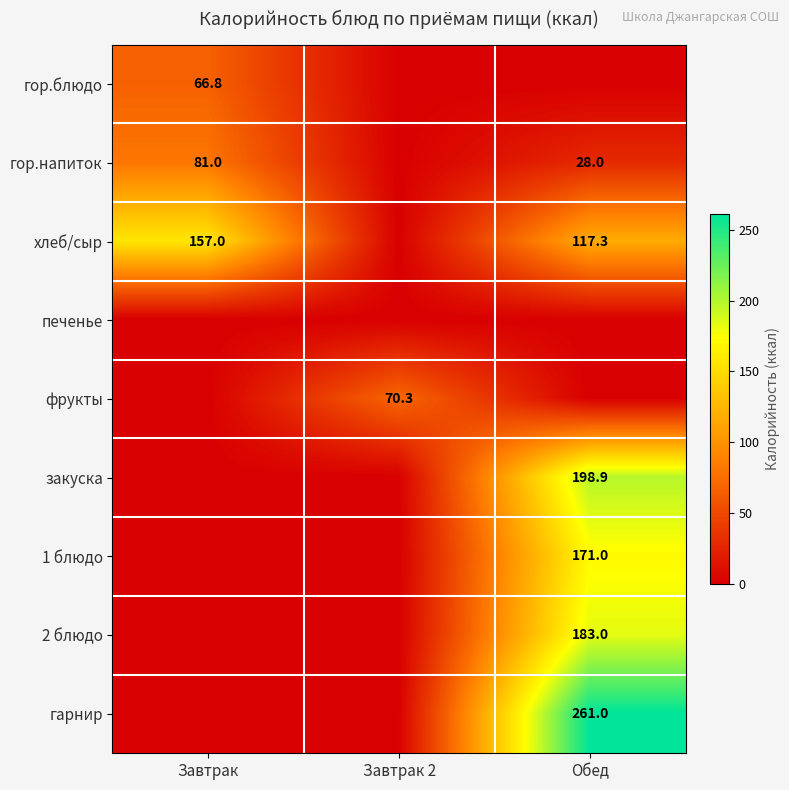

What is the greatest value displayed?

261.0